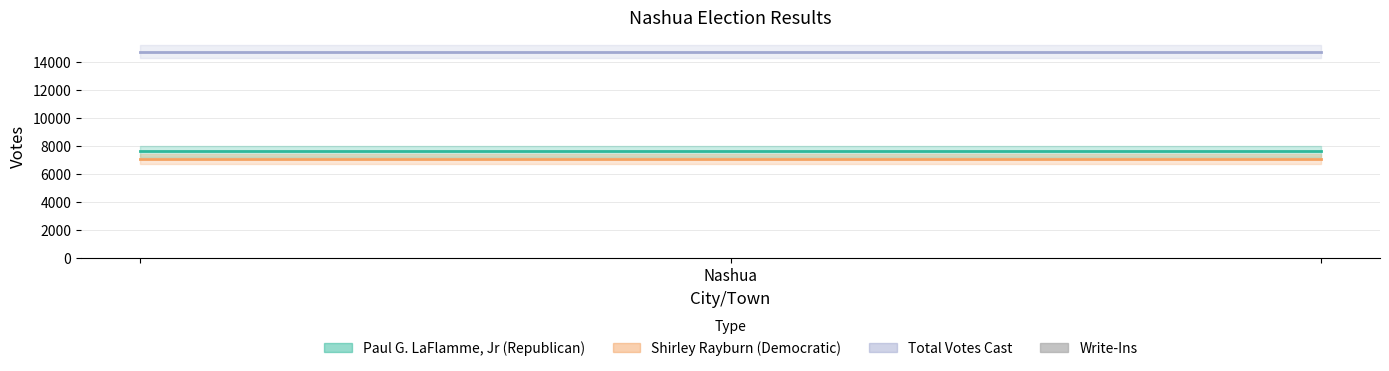

How many bars are there in each group?

3